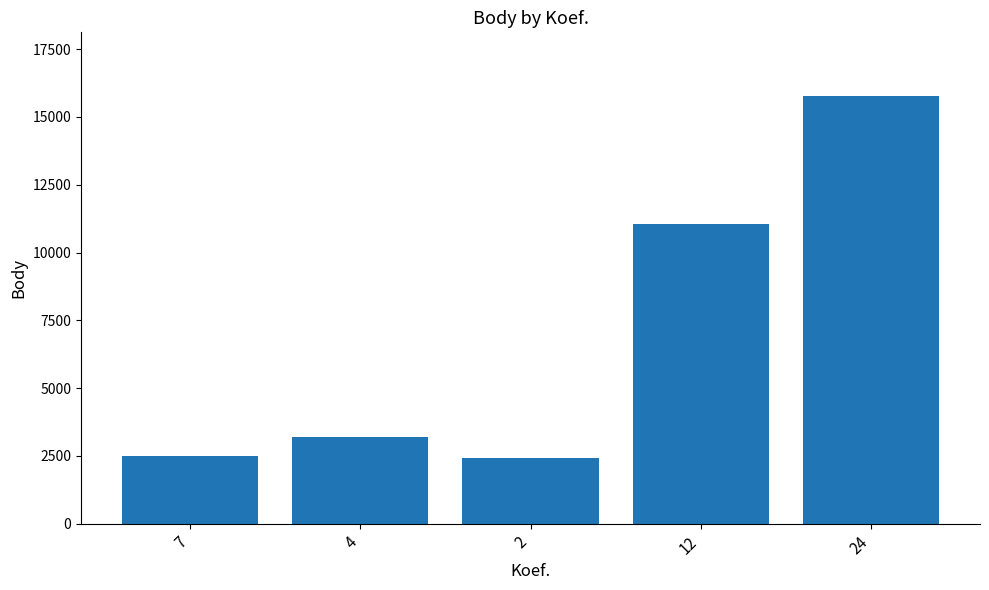

What is the sum of the values at 4 and 7?

5694